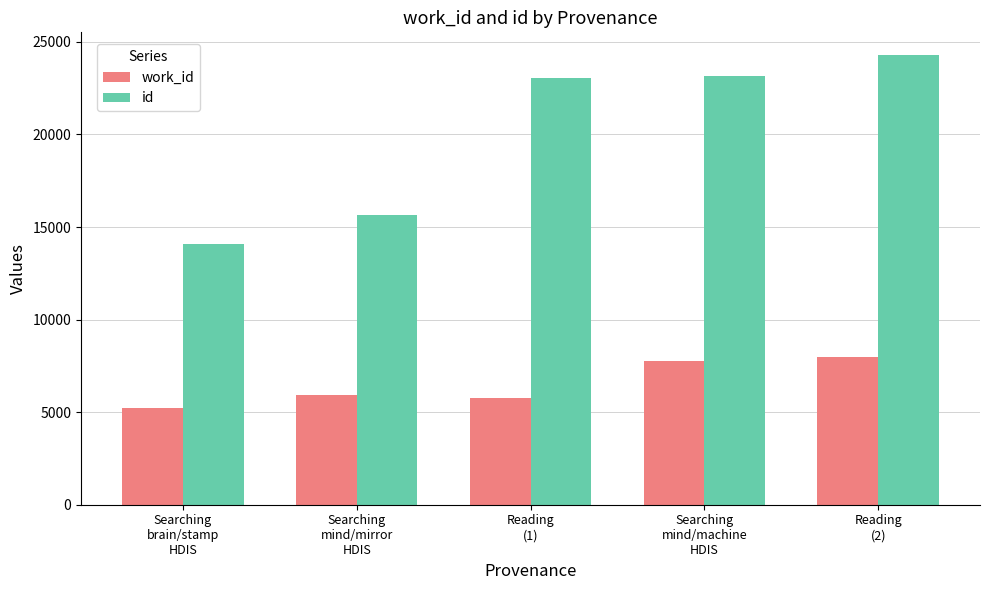

How many data points in id are less than 23038?

2